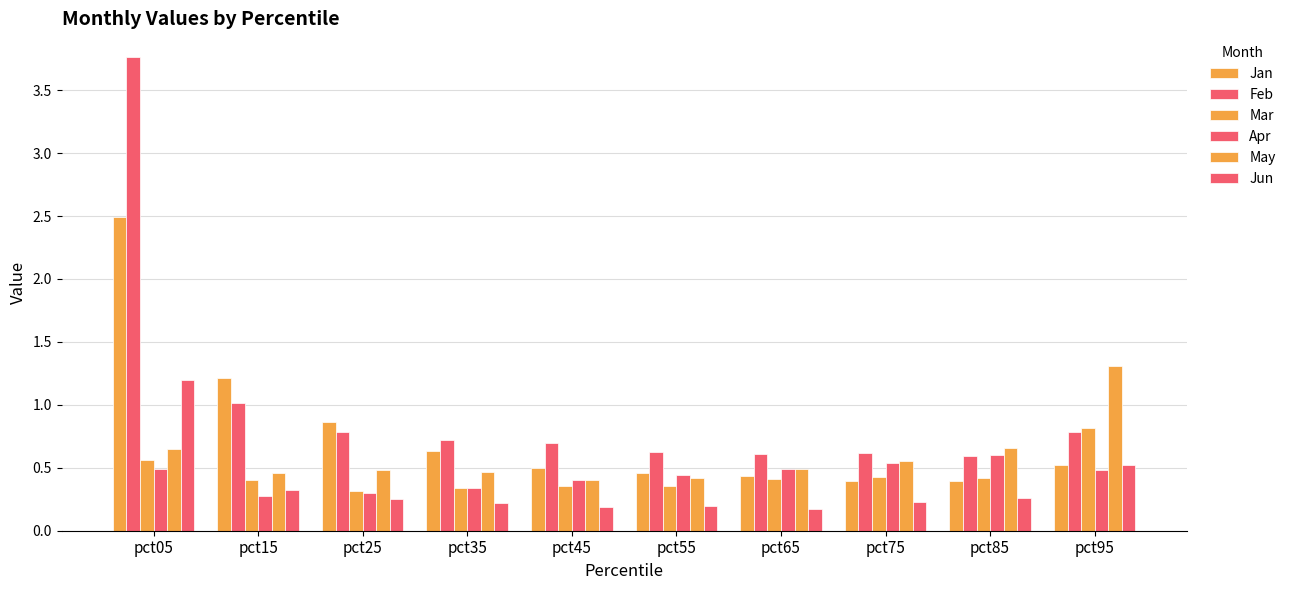

List the labels in order of Apr value, smallest first.

pct15, pct25, pct35, pct45, pct55, pct95, pct65, pct05, pct75, pct85